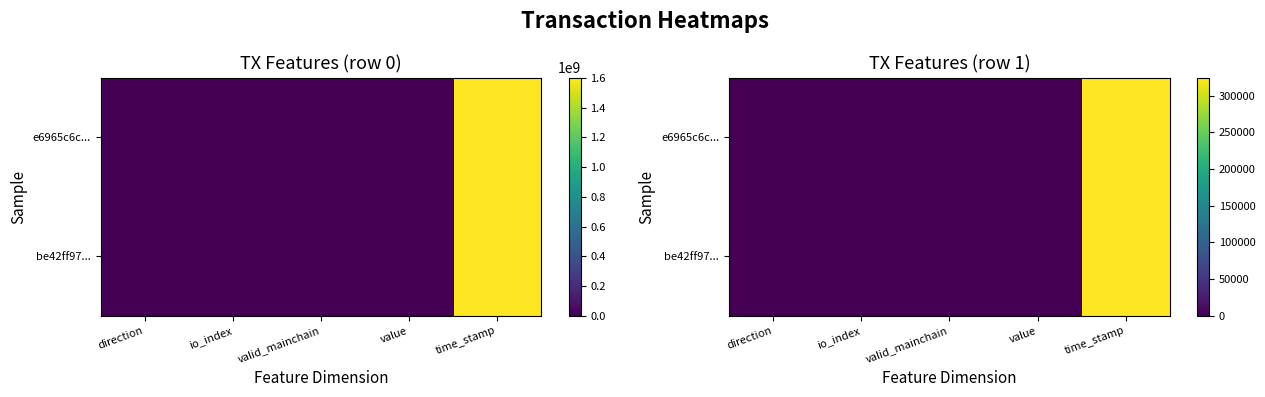

At how many categories does at least one series exceed 202789?

1